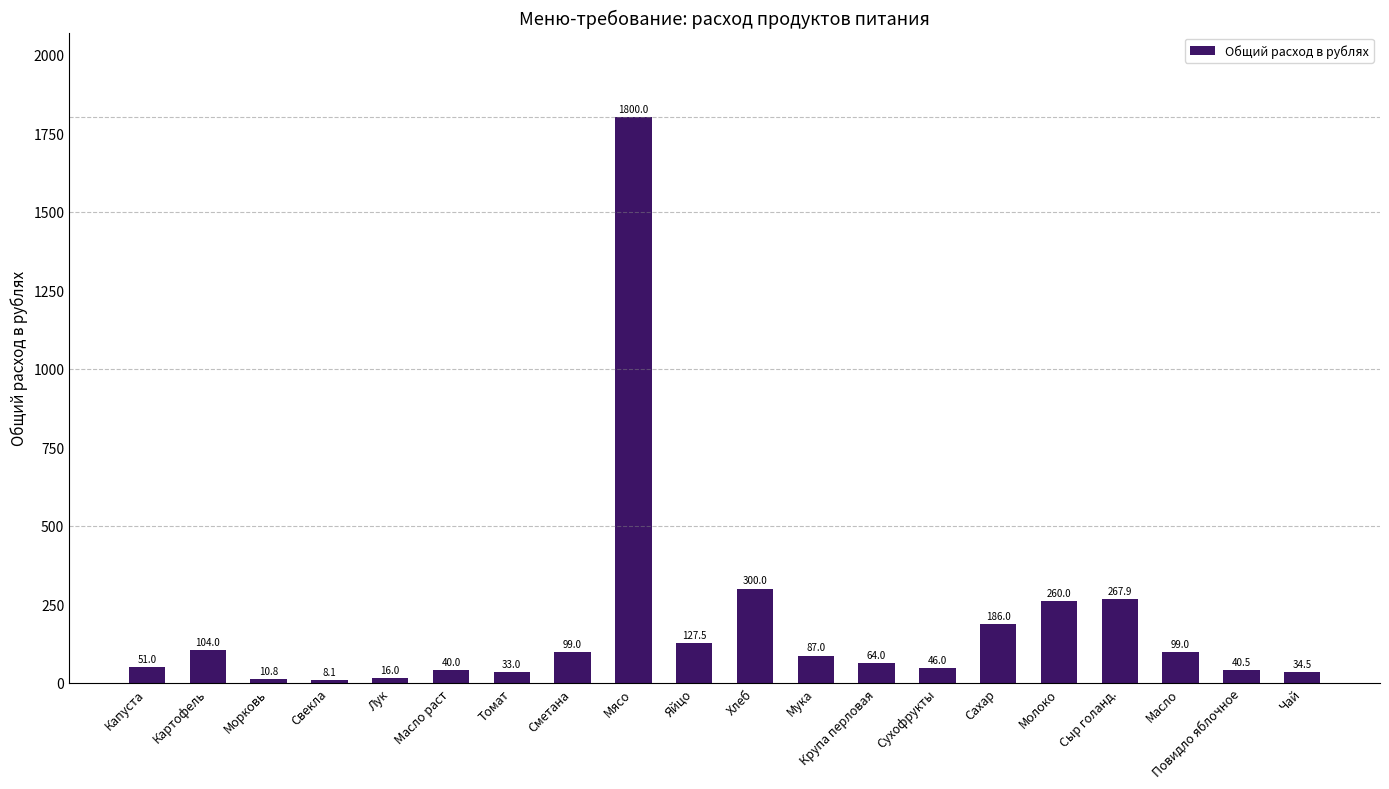

Is it true that the value at Мясо is 1800.0?

True